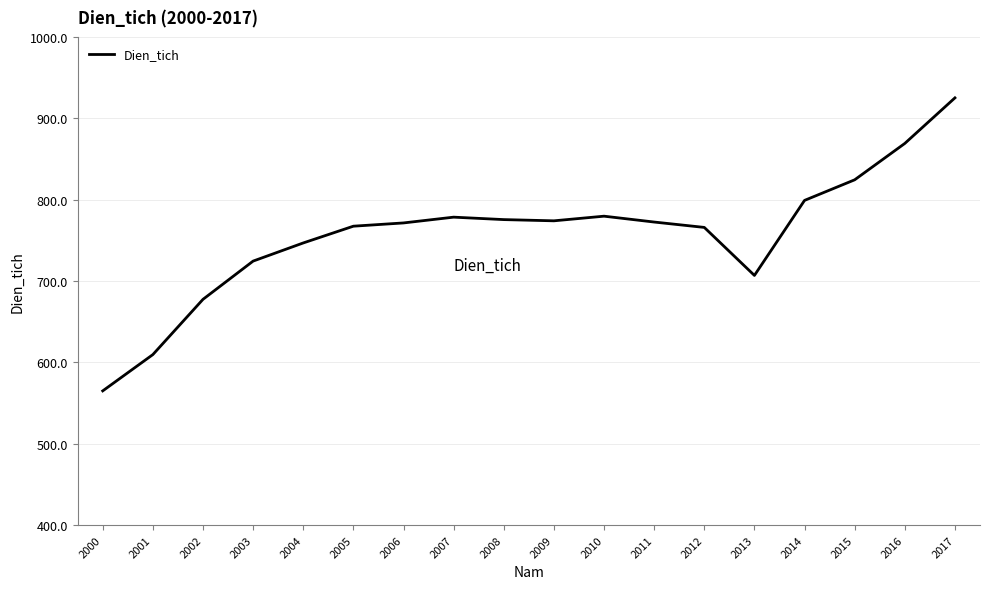

What is the ratio of the value at 2005 to the value at 2011?

1.0